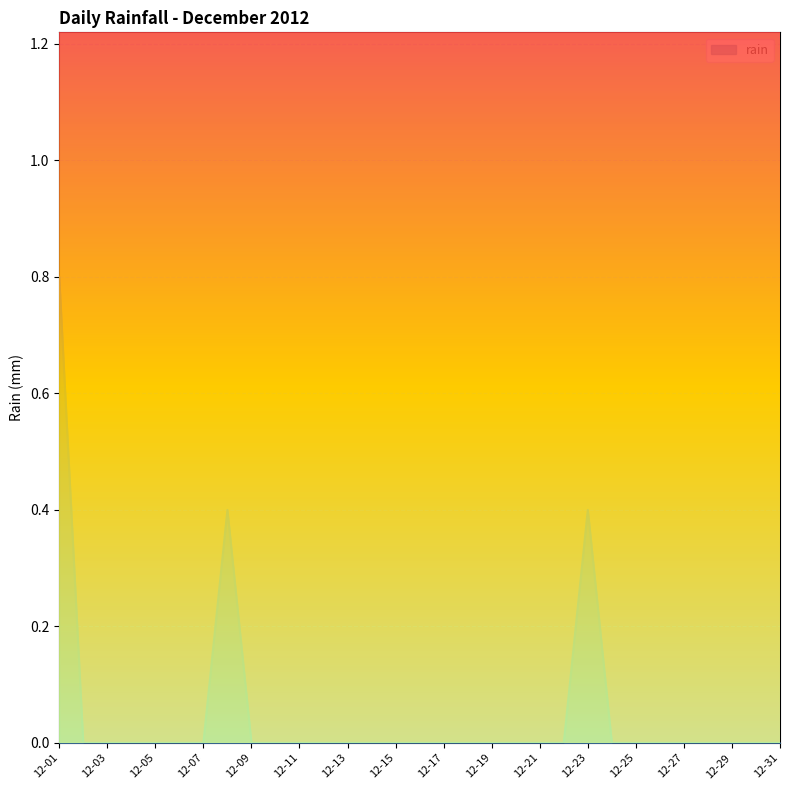

True or false: there are more than 1 points higher than both neighbors.

True